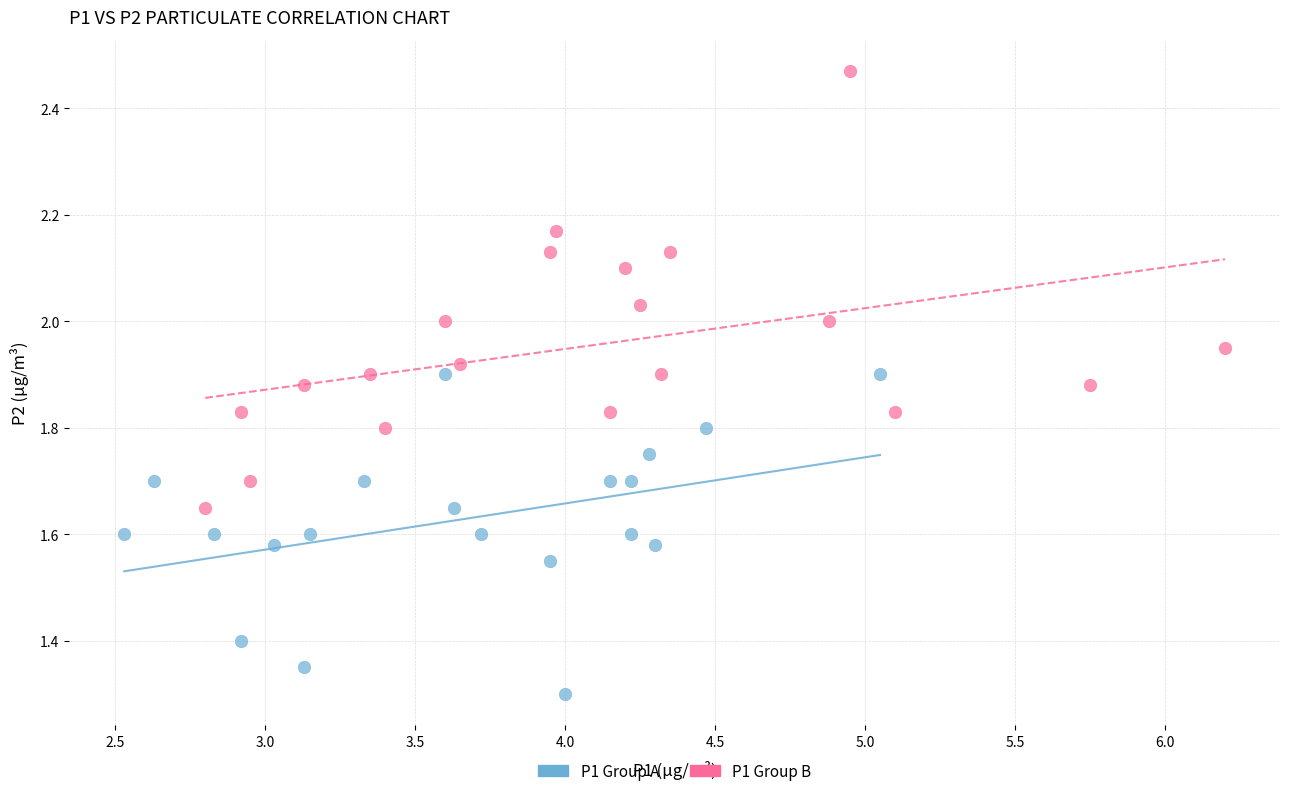

Which series has the largest Y range (max minus min)?

P1 Group B